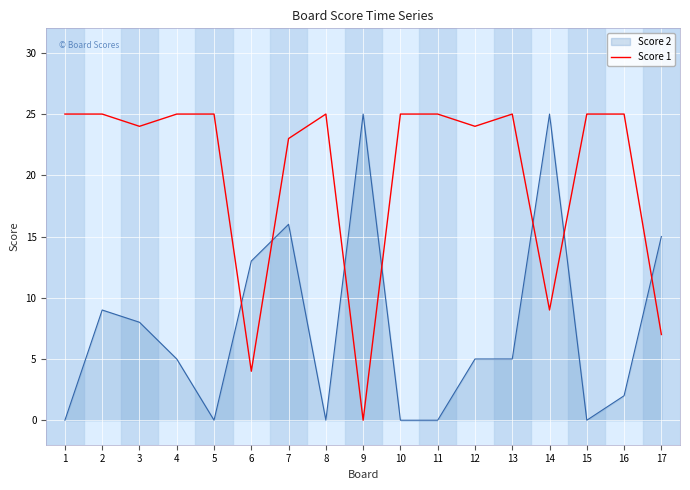

Rank the series by their average value, from lowest to highest.

Score 2, Score 1